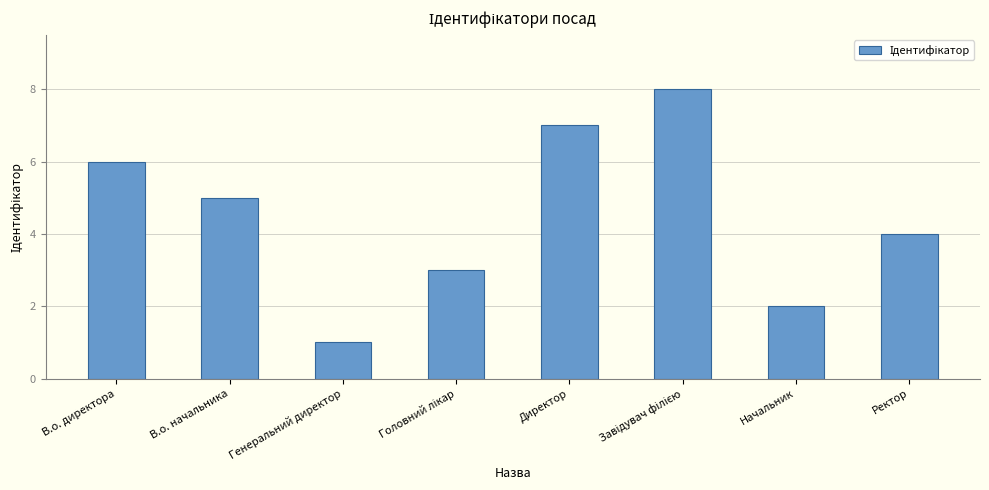

What is the sum of all values?

36